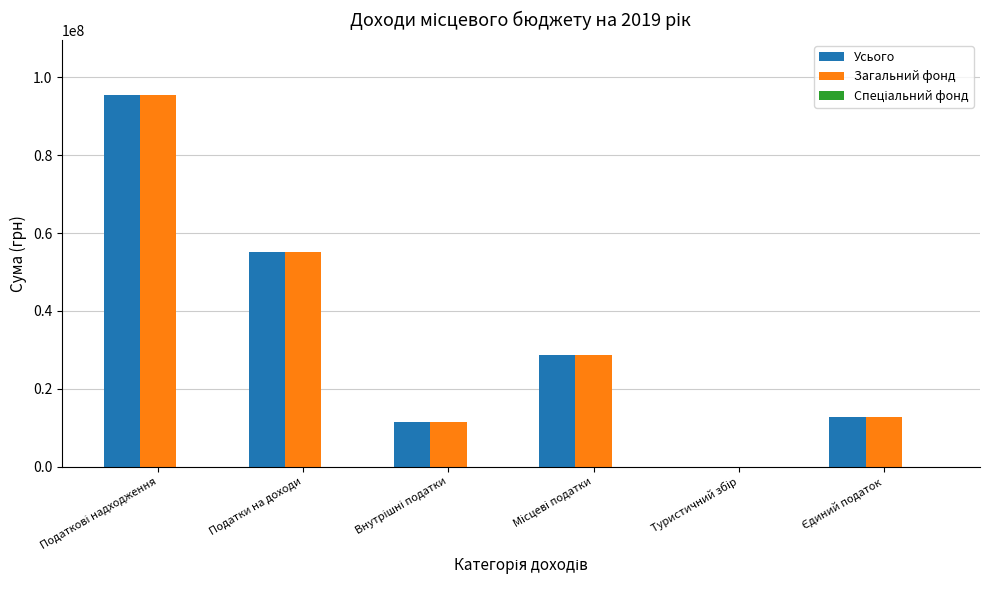

At which label is Усього closest to 47686586?

Податки на доходи